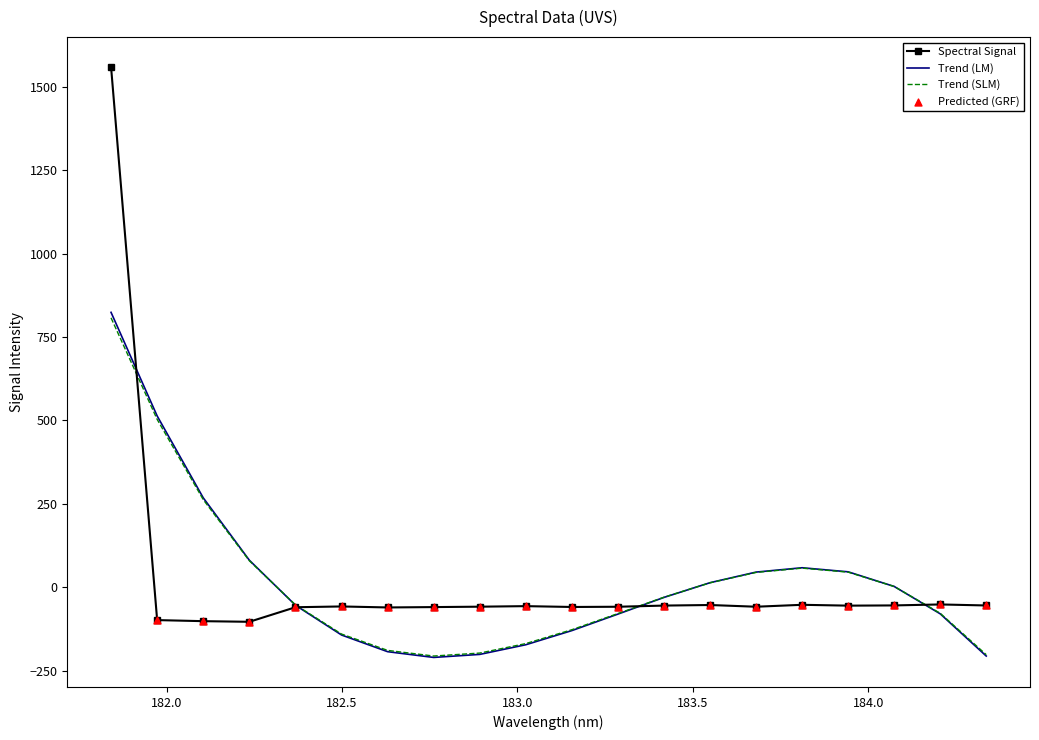

Which series has the widest spread of values?

Spectral Signal